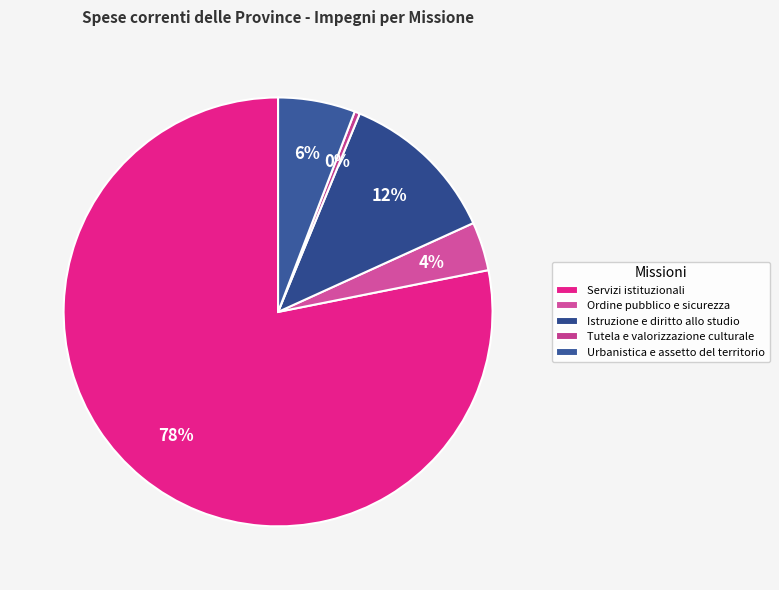

Count the number of slices in the pie.

5